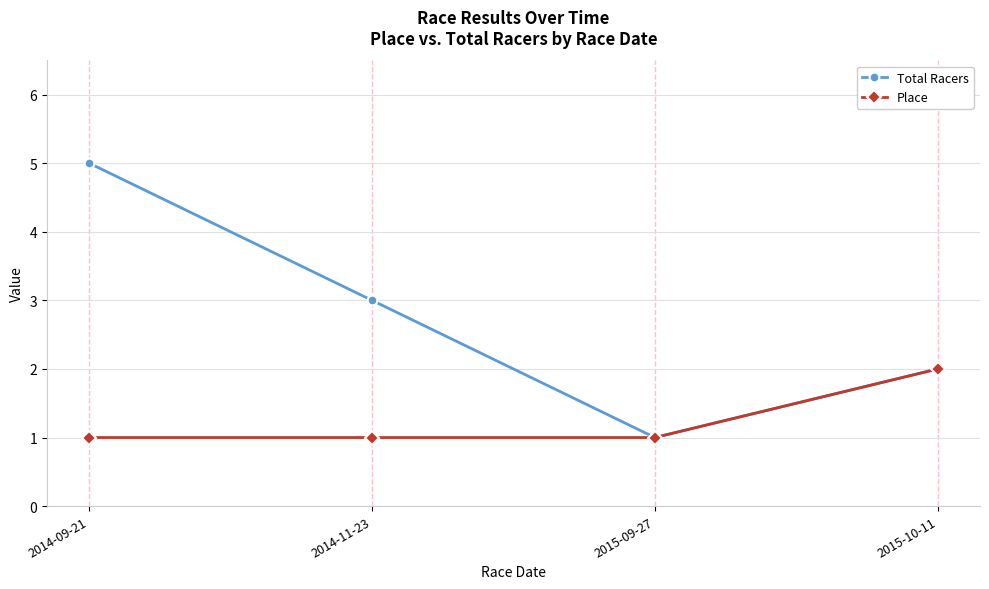

What is the value of the Place point at the 4th from the left?

2